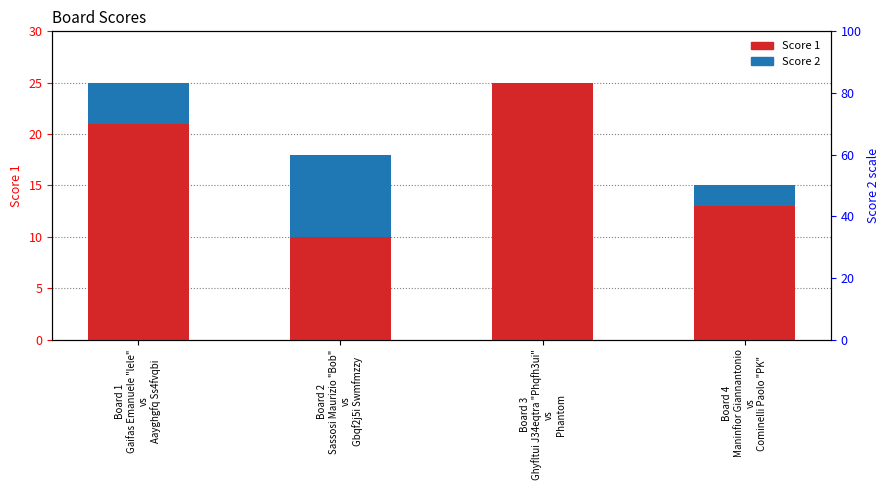

At Board 1
Gaifas Emanuele "lele"
vs
Aayghgfq Ss4fvqbi, list the series in order from smallest to largest.

Score 2, Score 1